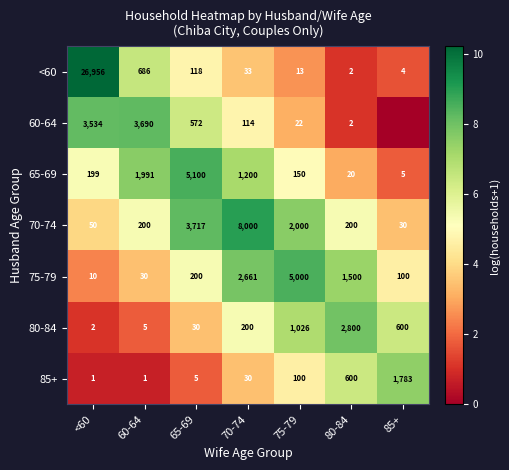

At which label does <60 reach its peak?

<60